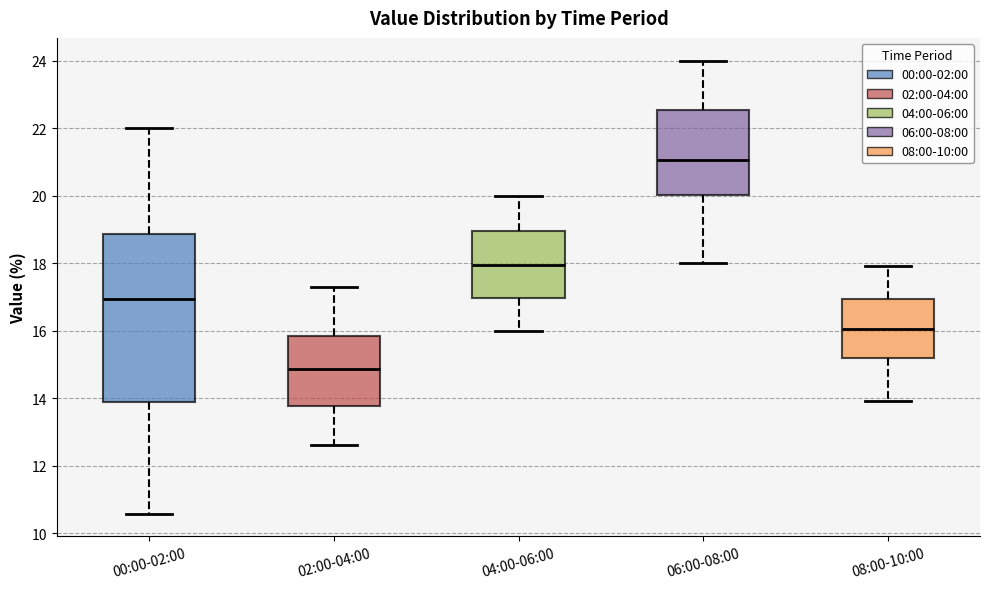

Which box's median line is the lowest?

02:00-04:00